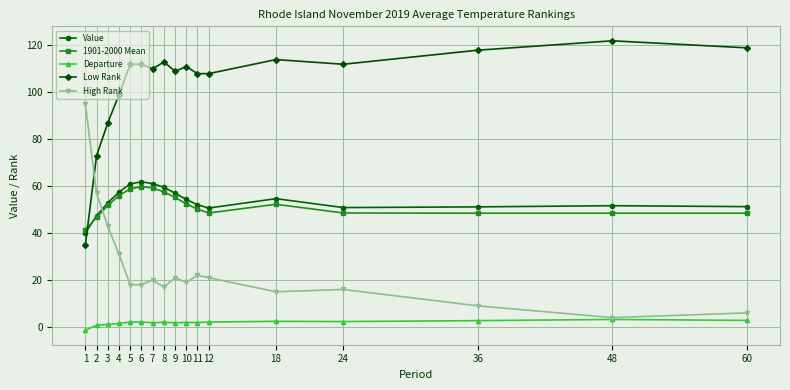

What is the highest value of the Low Rank series?

122.0